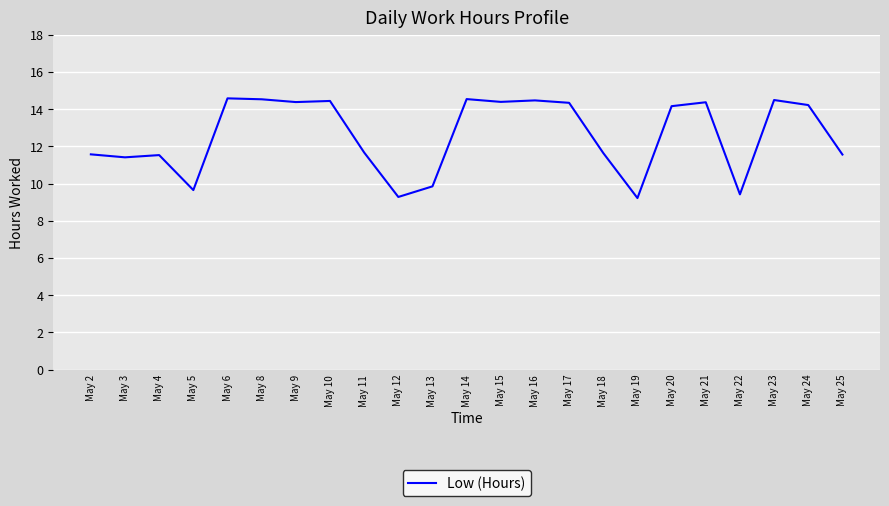

What is the ratio of the value at May 21 to the value at May 11?

1.2